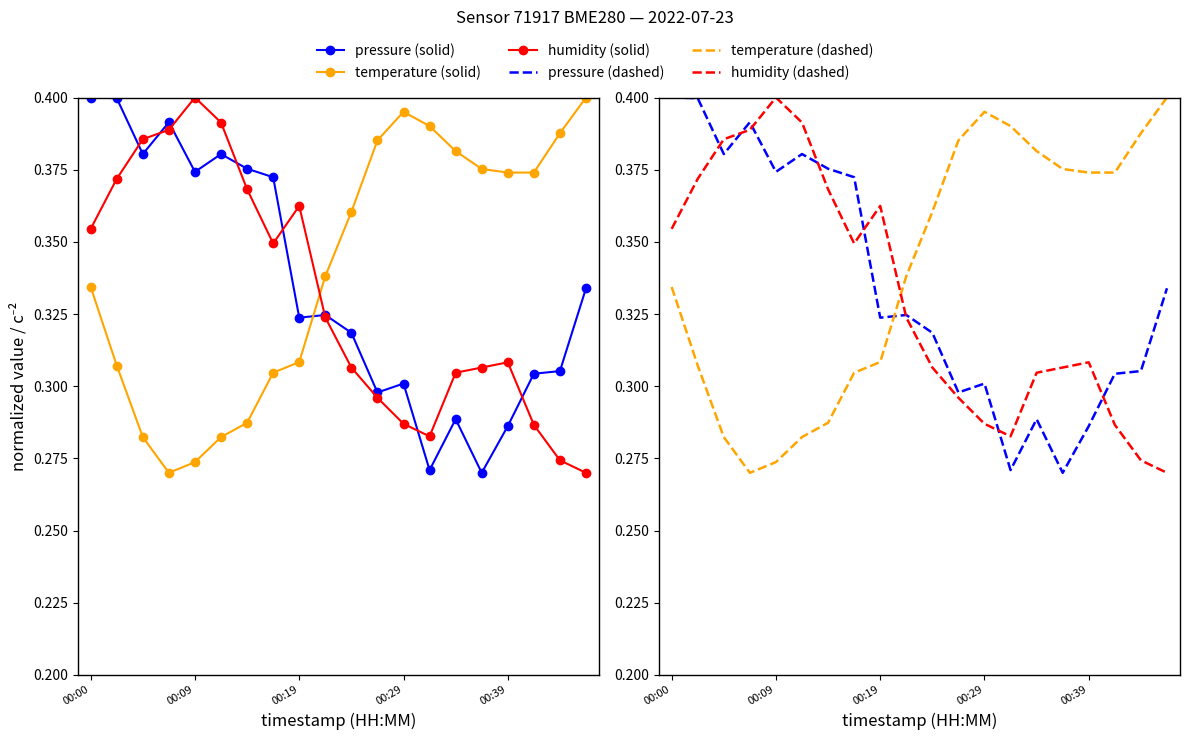

What value does the temperature series have at 18?

0.4